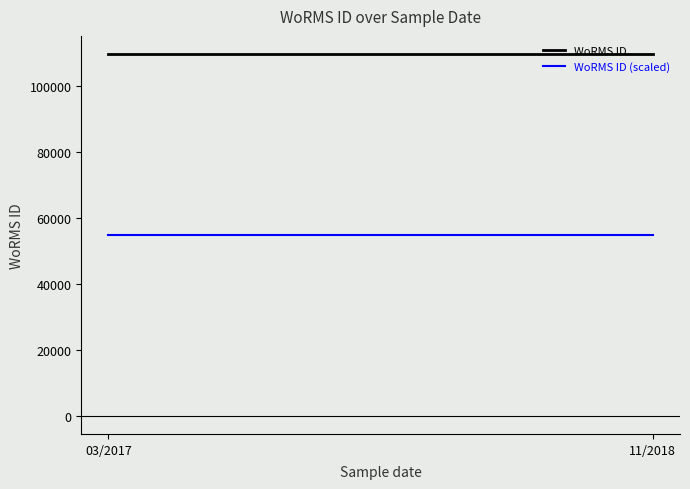

Which series has the largest total across all categories?

WoRMS ID